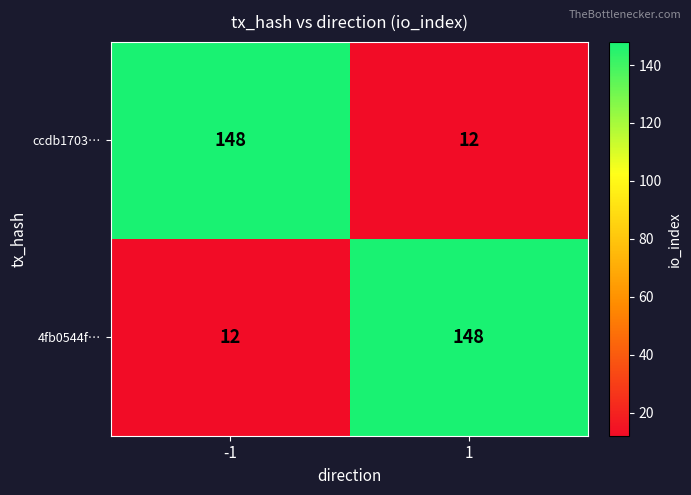

The ccdb1703… series shows 12 at 1. True or false?

True